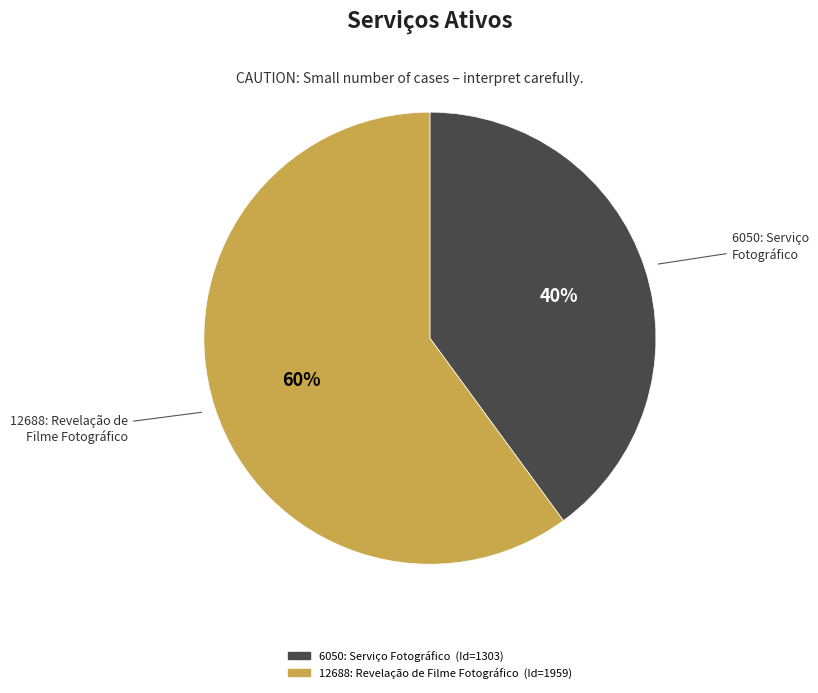

Rank the categories by value from highest to lowest.

12688: Revelação de Filme Fotográfico, 6050: Serviço Fotográfico